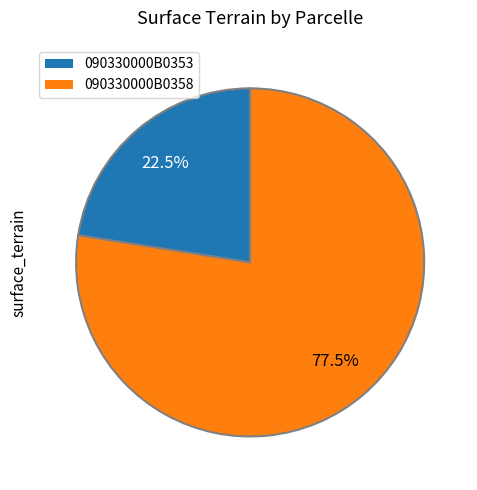

To the nearest percent, what is the difference between the largest and smallest slice percentages?

55%